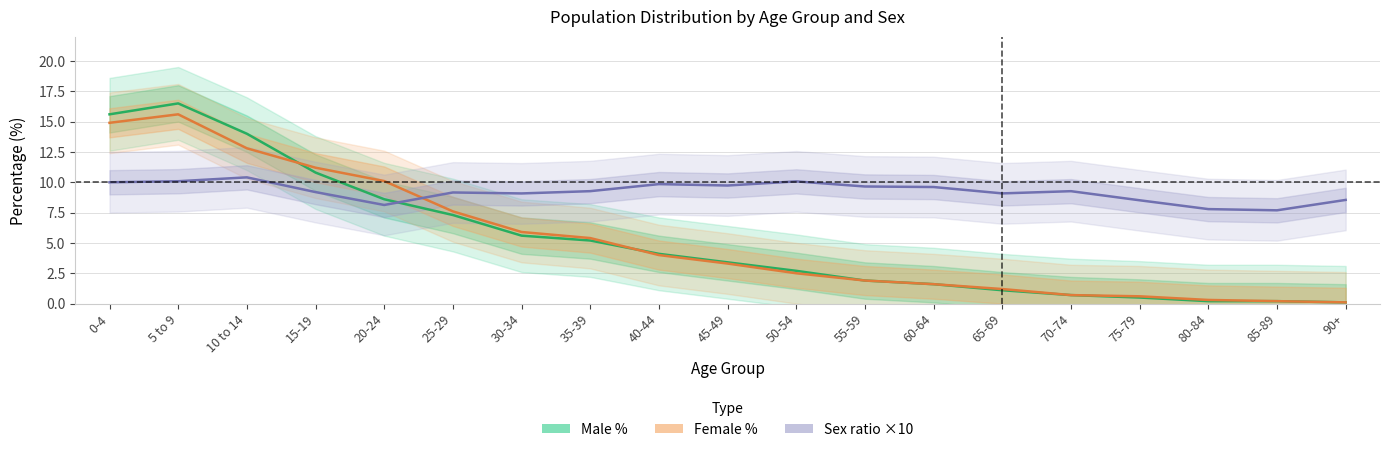

The Sex ratio ×10 series shows 9.1 at 30-34. True or false?

True